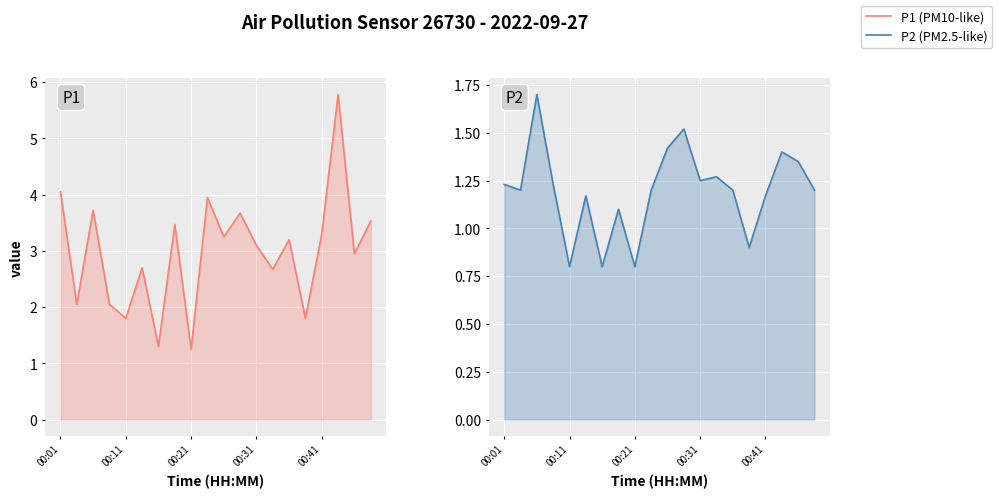

Reading left to right, list all the values displayed in this chart.

P1 (PM10-like): 4.0	2.0	3.7	2.0	1.8	2.7	1.3	3.5	1.2	4.0	3.2	3.7	3.1	2.7	3.2	1.8	3.3	5.8	3.0	3.5
P2 (PM2.5-like): 1.2	1.2	1.7	1.2	0.8	1.2	0.8	1.1	0.8	1.2	1.4	1.5	1.2	1.3	1.2	0.9	1.2	1.4	1.4	1.2